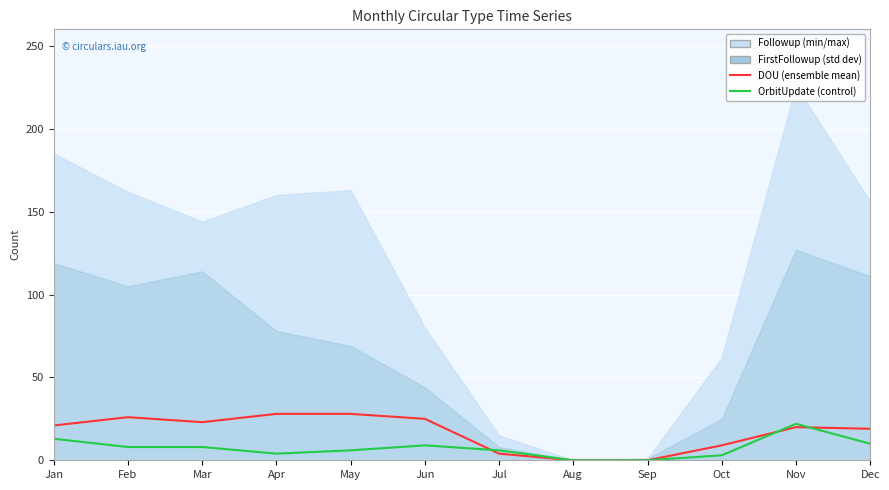

Is the value of DOU at Sep greater than the value of OrbitUpdate at Oct?

No